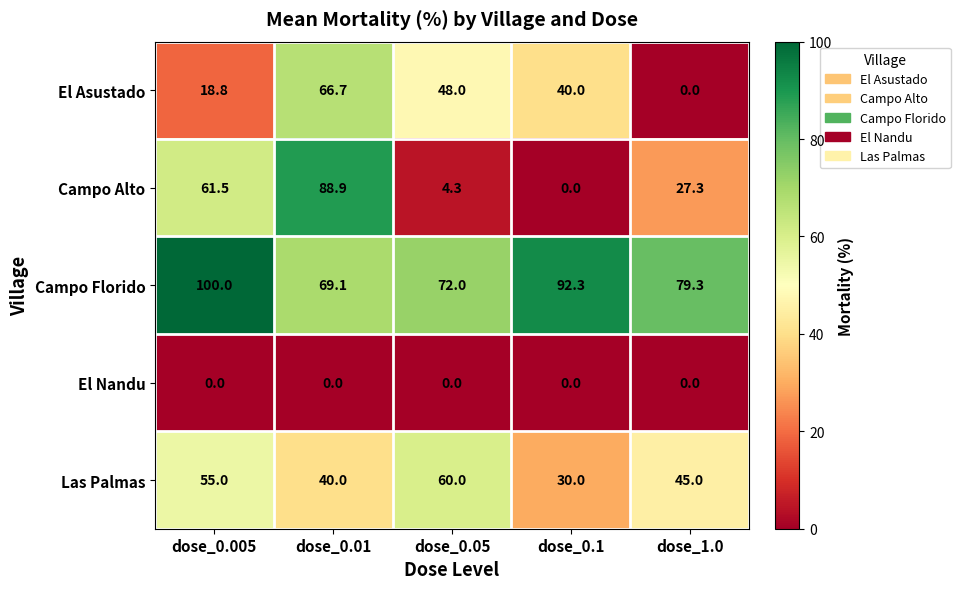

How many series are shown in this chart?

5